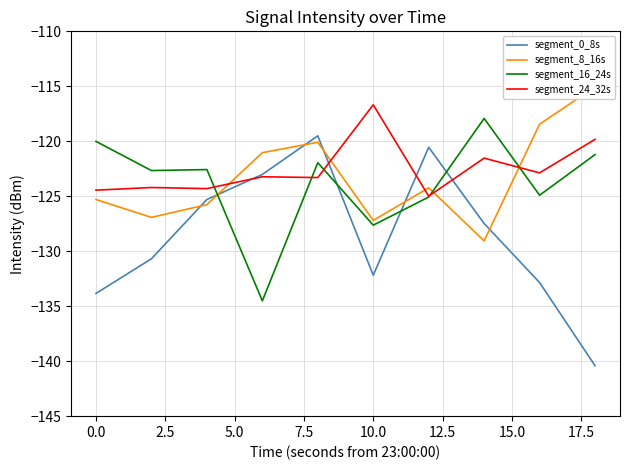

How many lines are shown in the chart?

4